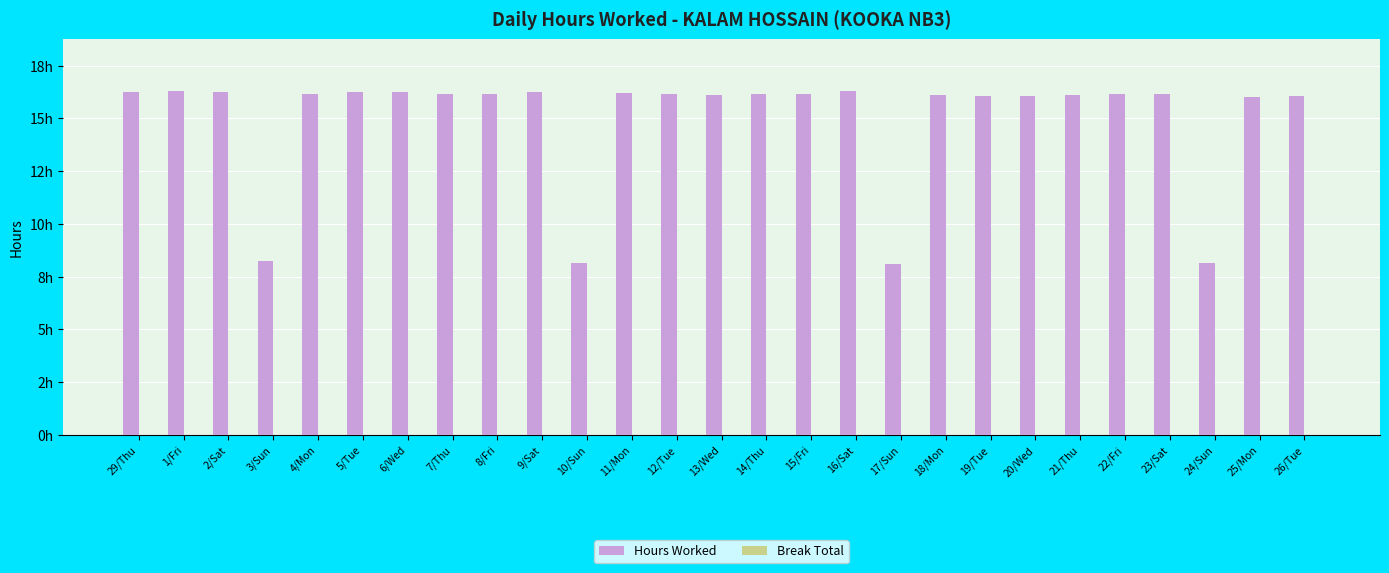

Does the chart contain any negative values?

No